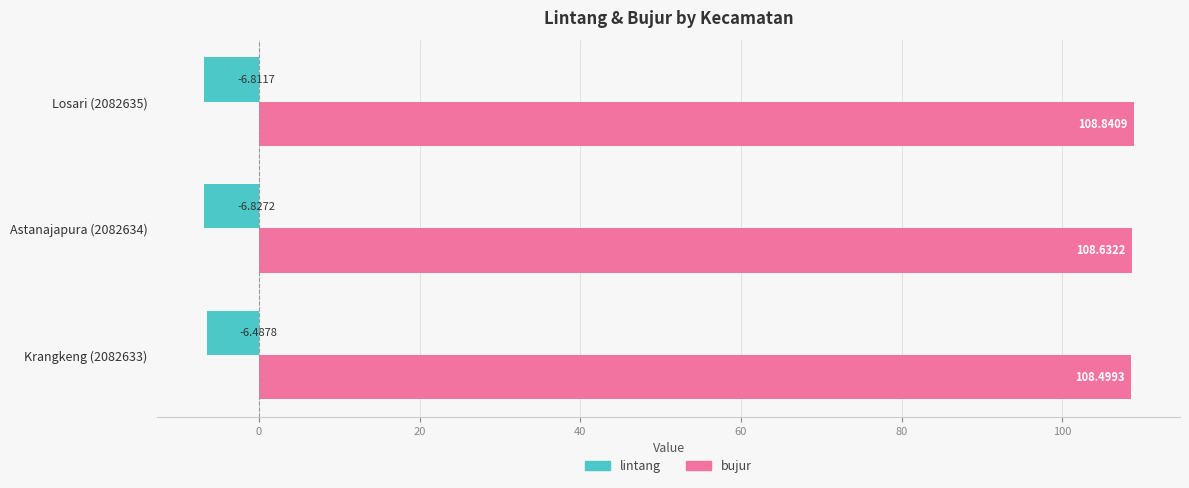

What is the difference between the highest and lowest values at Losari (2082635)?

115.7